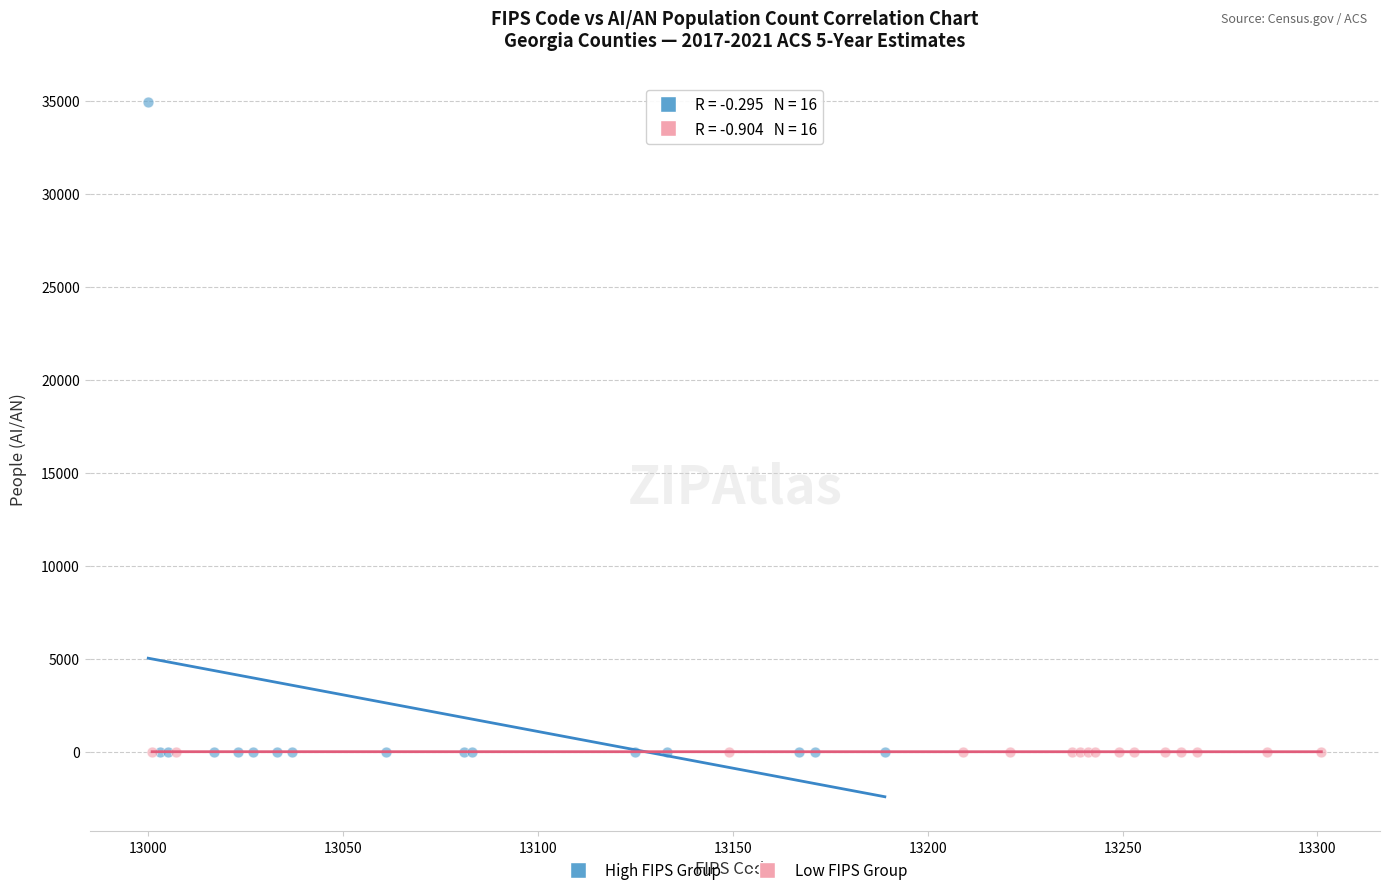

Which series has the widest spread of Y values?

High FIPS Group